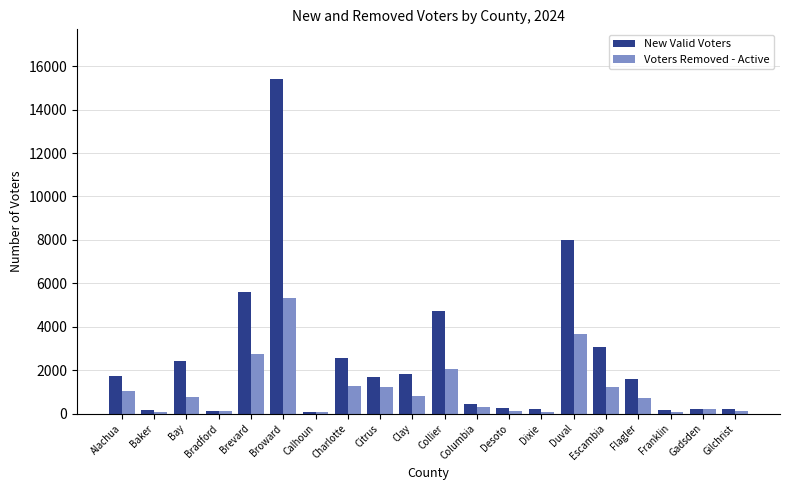

What is the difference between the New Valid Voters values at Brevard and Broward?

9791